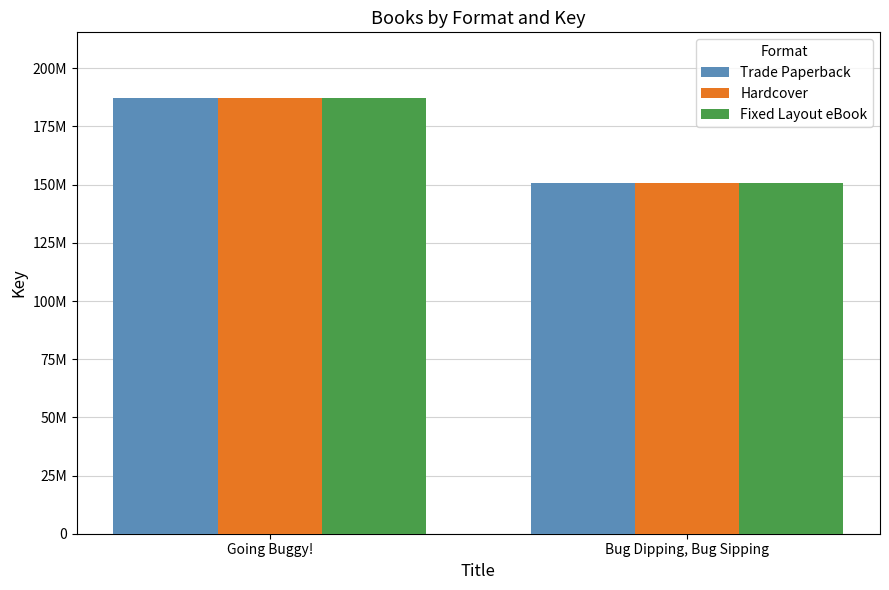

Which series changed the most between Going Buggy! and Bug Dipping, Bug Sipping?

Trade Paperback